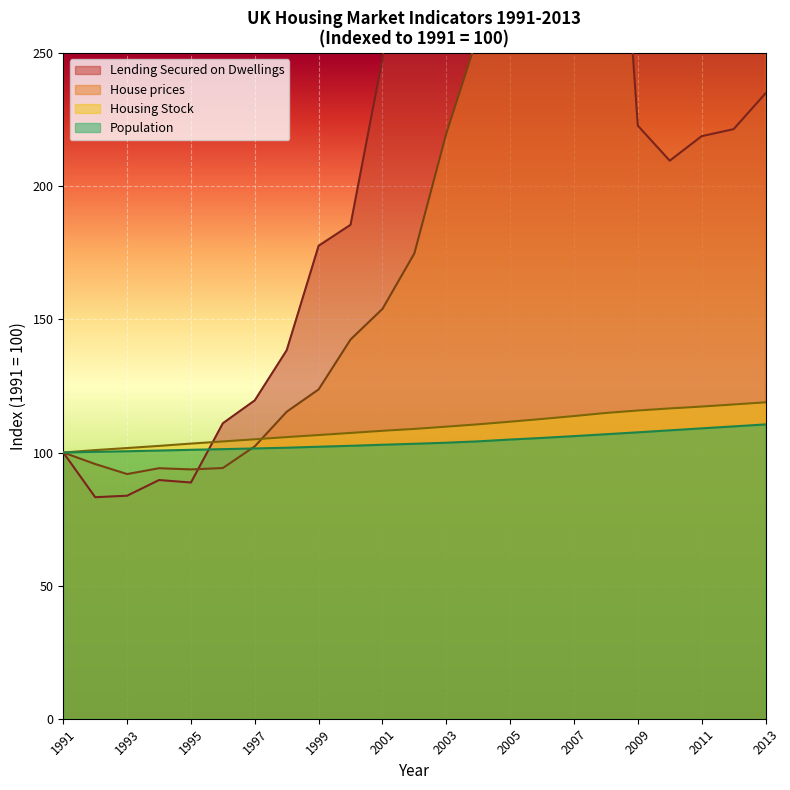

List the series in order of their peak value, highest first.

Lending Secured on Dwellings, House prices, Housing Stock, Population